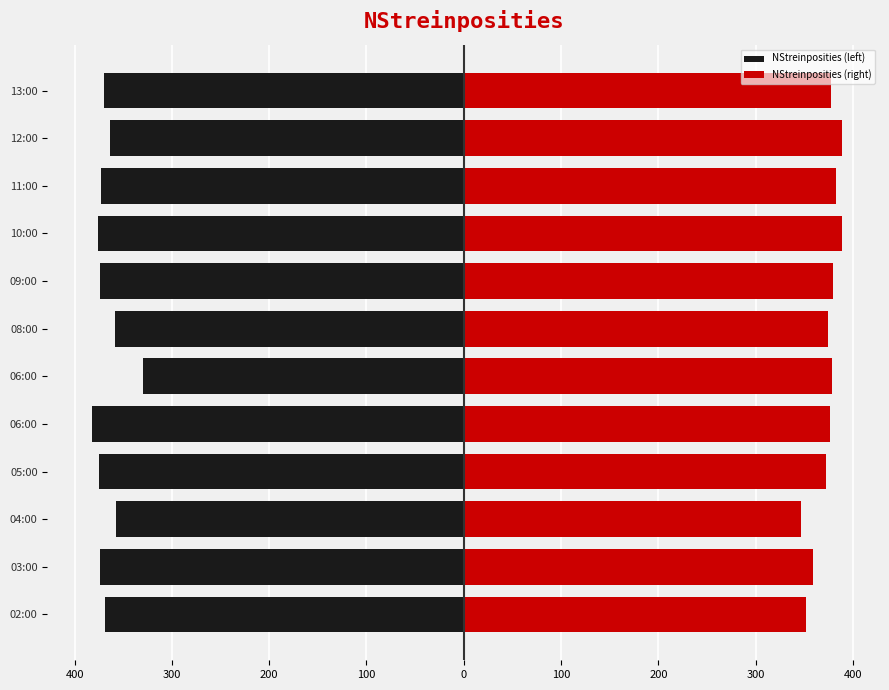

Which series changed the most between 11:00 and 12:00?

NStreinposities (left)